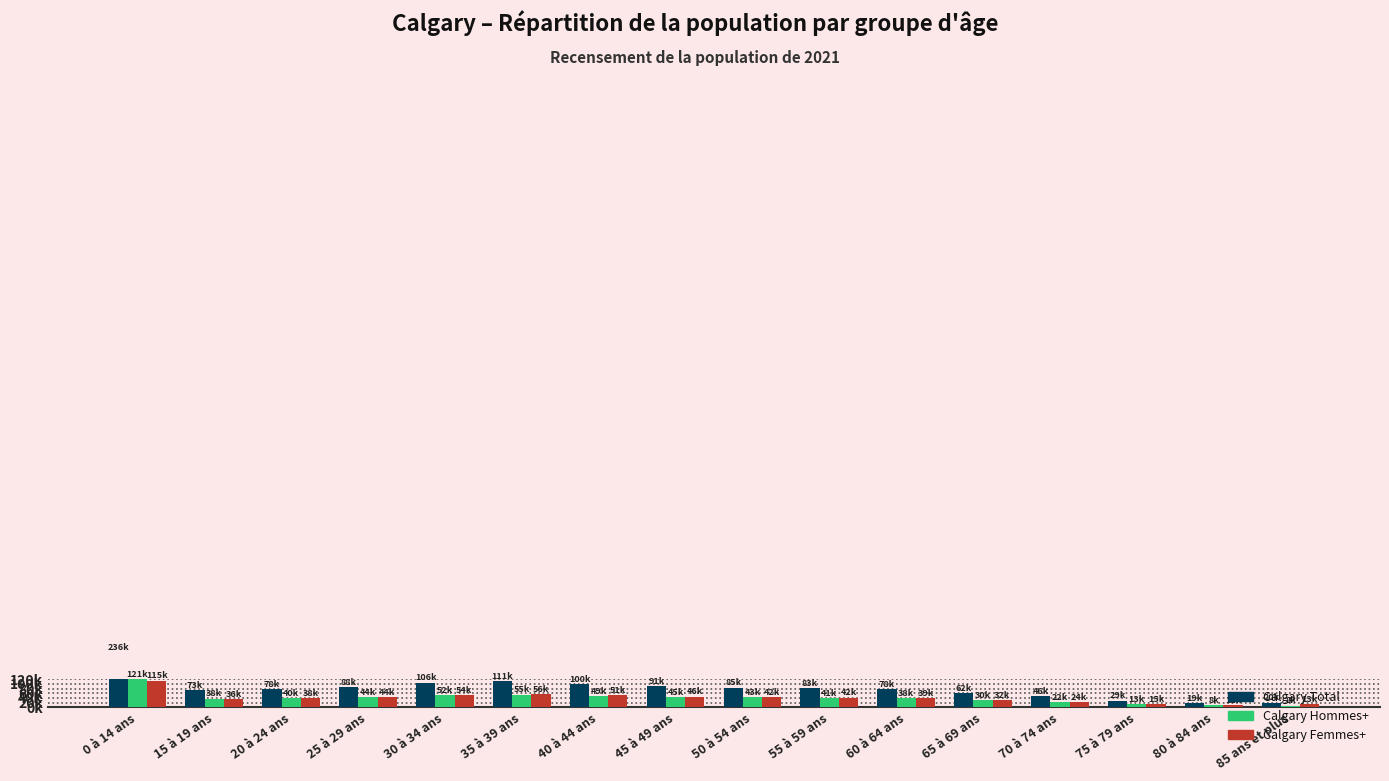

At which label does Calgary Total first exceed 82570?

0 à 14 ans